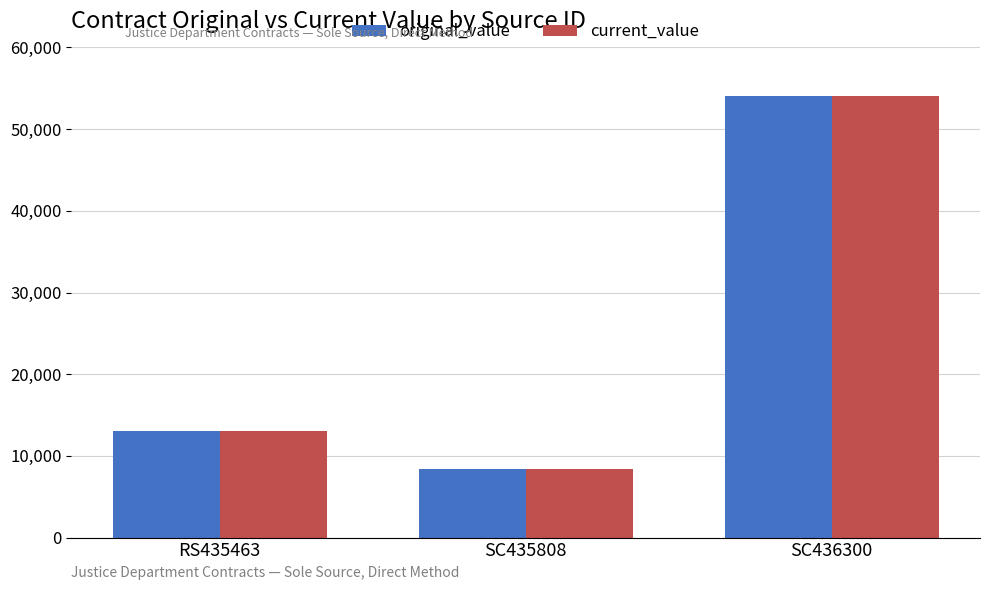

What is the smallest value displayed?

8440